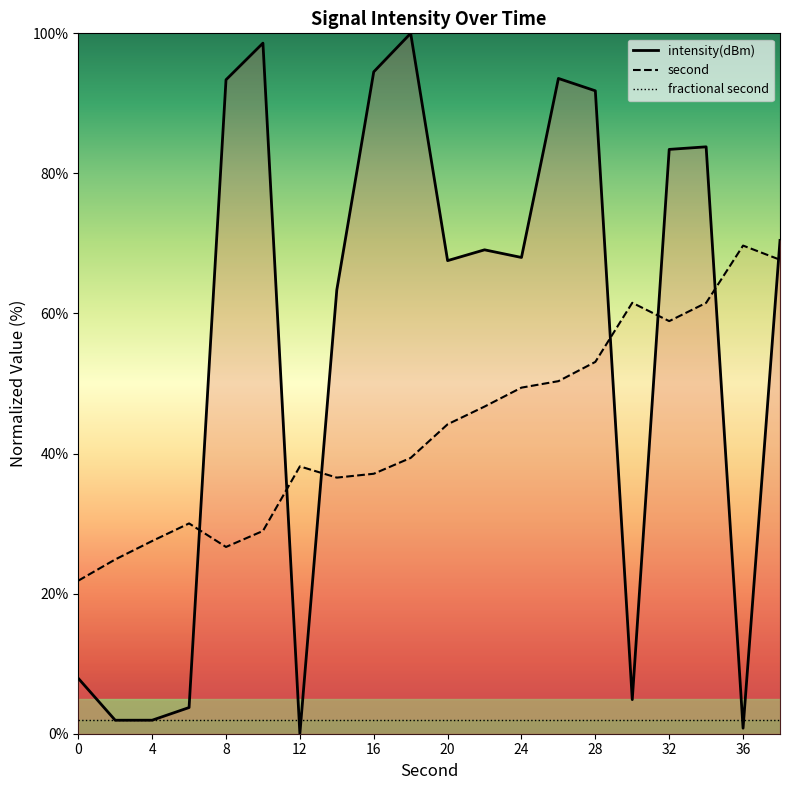

True or false: second has a value of 35.9 at 4.

False